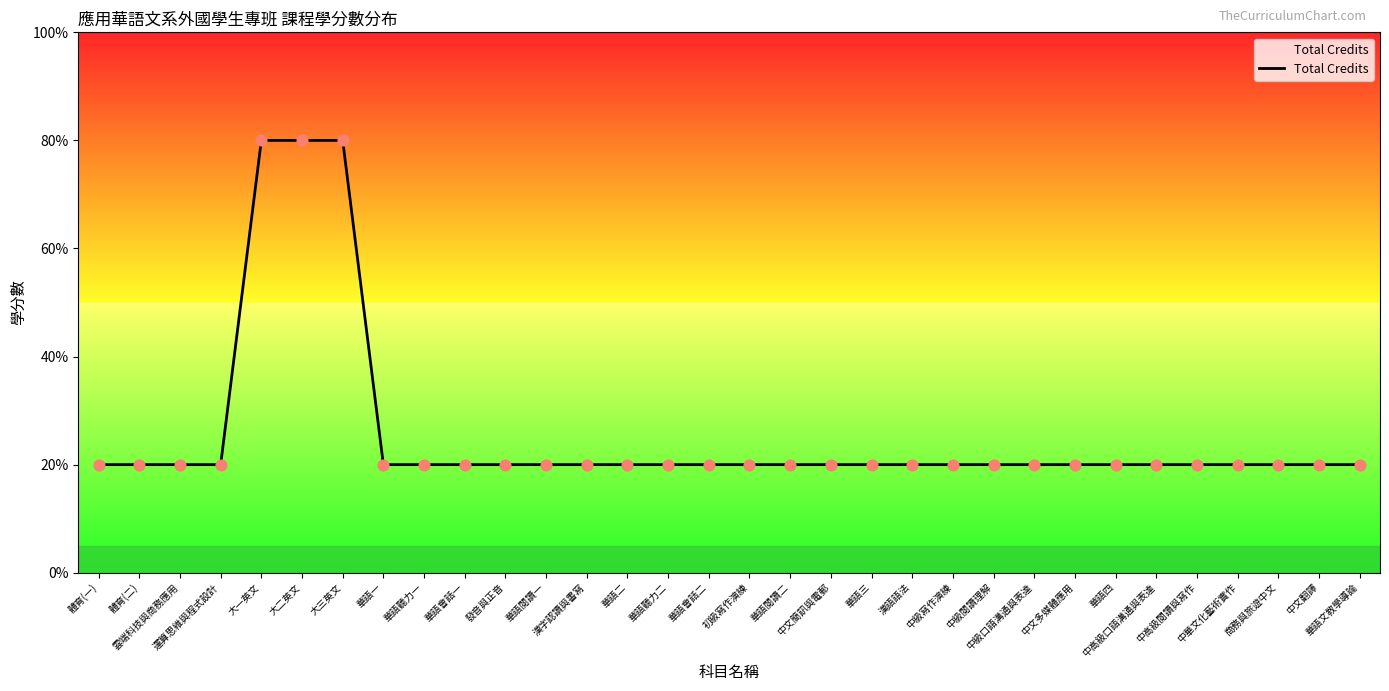

Which has a higher value, 中文翻譯 or 大一英文?

大一英文